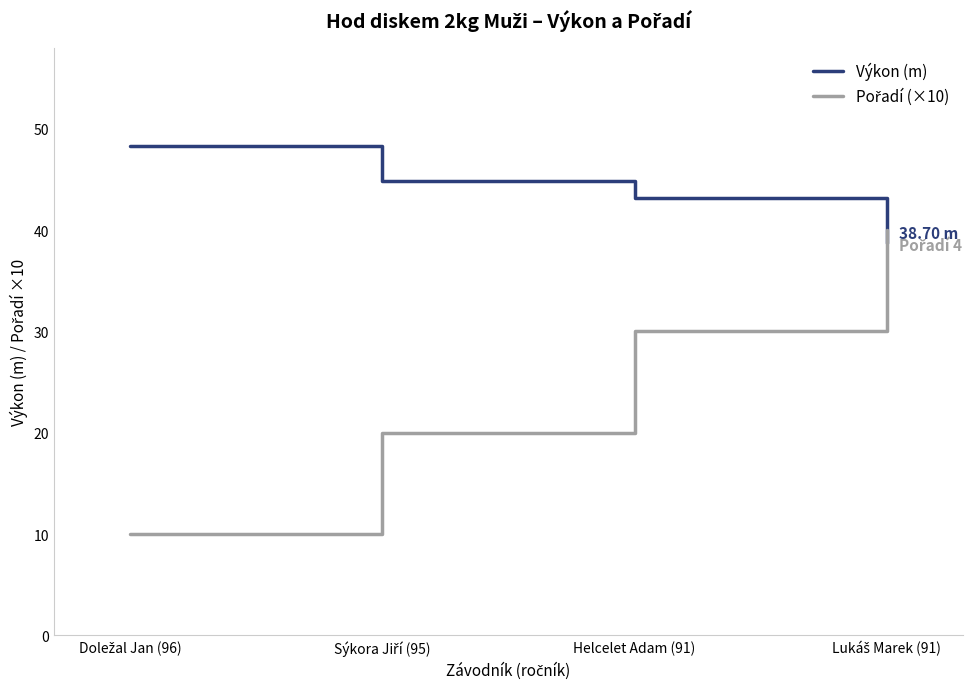

How many values in the Výkon (m) series exceed 44?

2